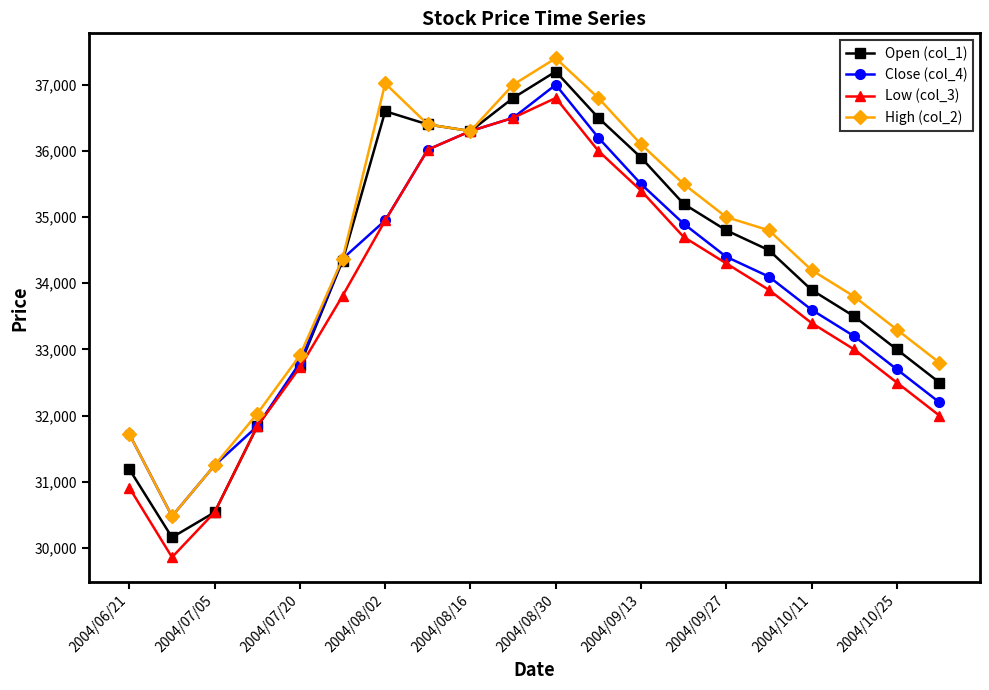

Which series has the largest range (max minus min)?

Open (col_1)